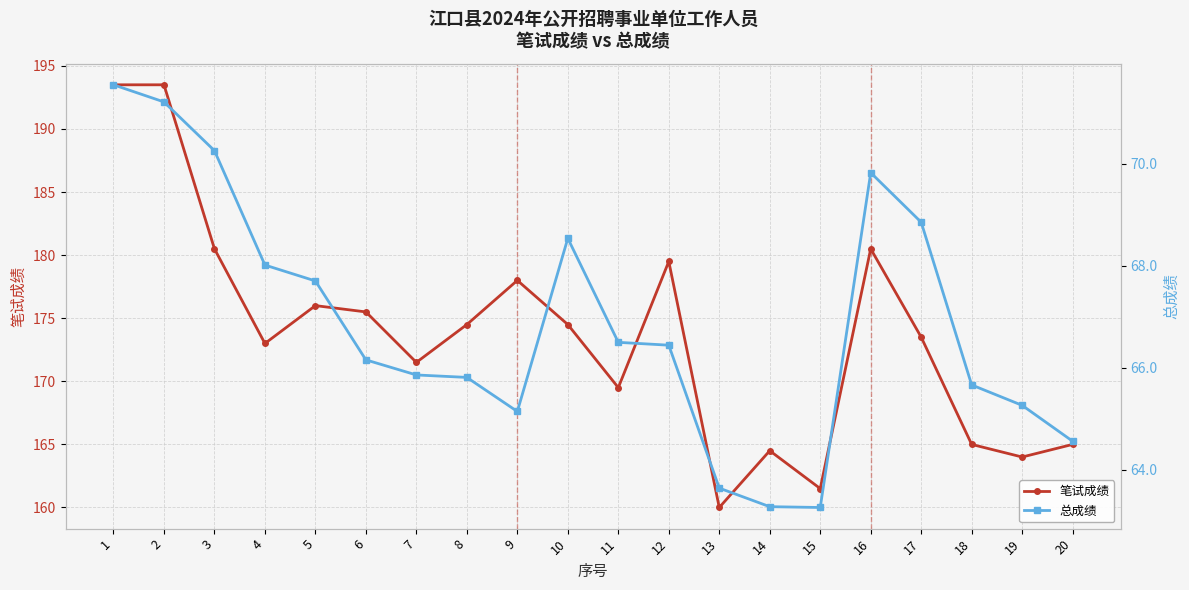

What is the value of the 总成绩 point at the 18th from the left?

65.7